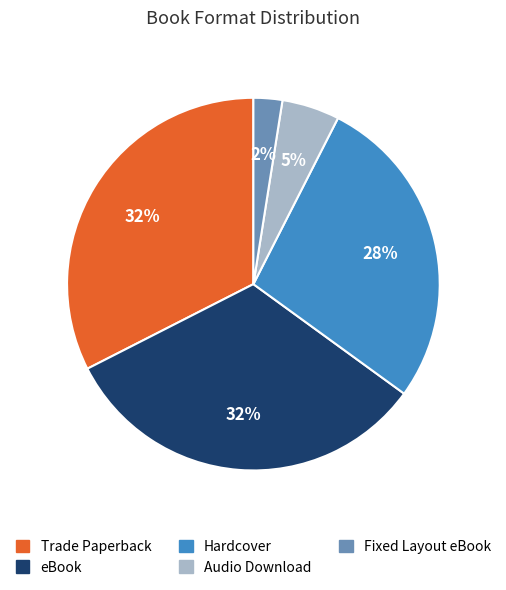

Count the number of slices in the pie.

5